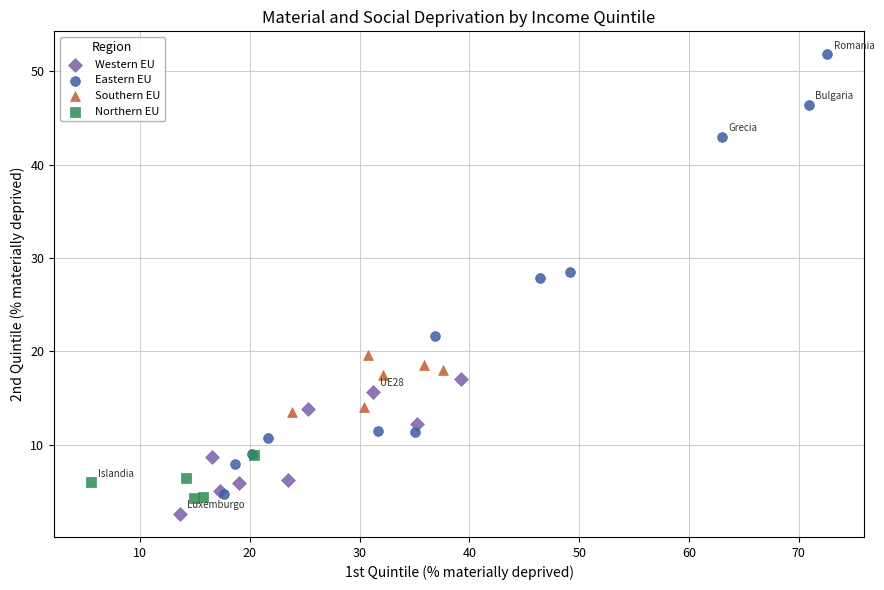

Which series contains the lowest Y value?

Western EU